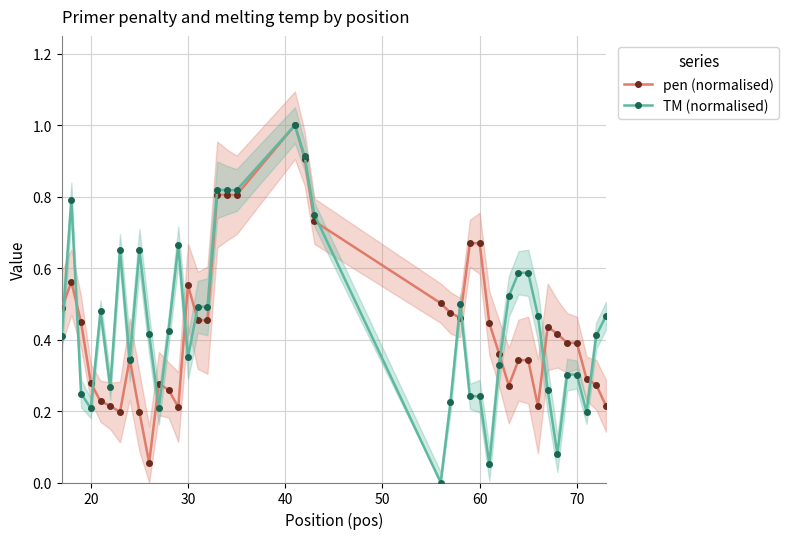

True or false: TM (normalised) has a value of 0.6 at 30.

False